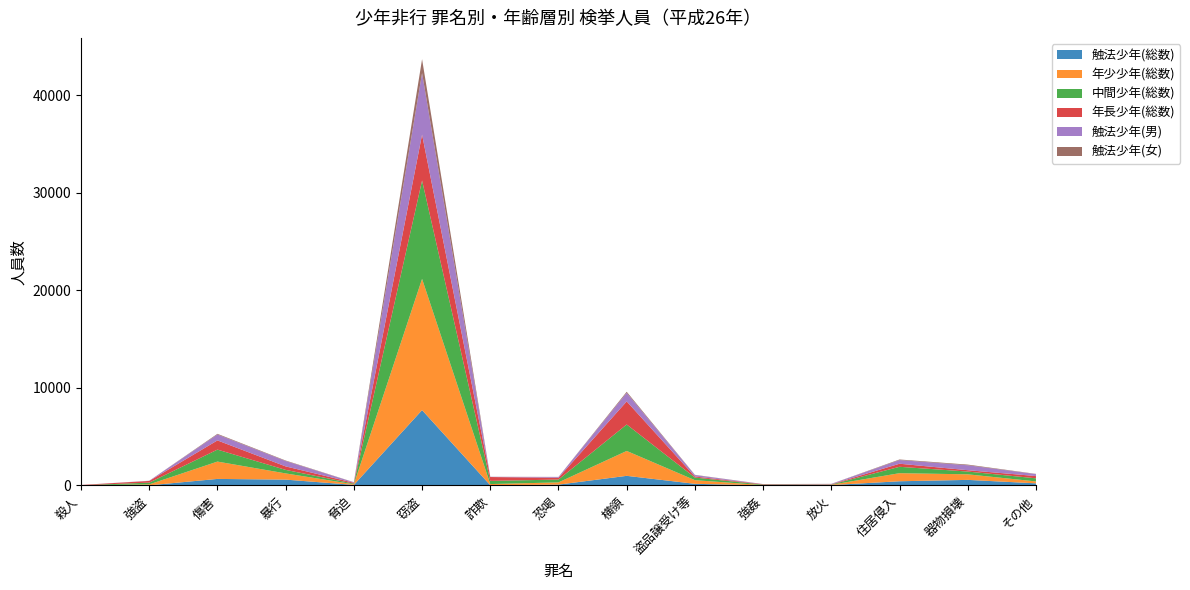

Reading right to left, transcribe all the data shown in this chart.

触法少年(総数): 222	575	434	44	12	173	990	90	28	7728	61	602	675	18	2
年少少年(総数): 196	570	829	31	28	373	2553	229	120	13453	62	637	1777	96	9
中間少年(総数): 319	283	654	25	51	267	2710	289	324	10086	69	361	1228	178	13
年長少年(総数): 232	140	315	24	43	107	2365	184	396	4707	88	358	942	177	28
触法少年(男): 199	506	376	36	12	147	880	86	20	6306	48	552	608	18	2
触法少年(女): 23	69	58	8	0	26	110	4	8	1422	13	50	67	0	0